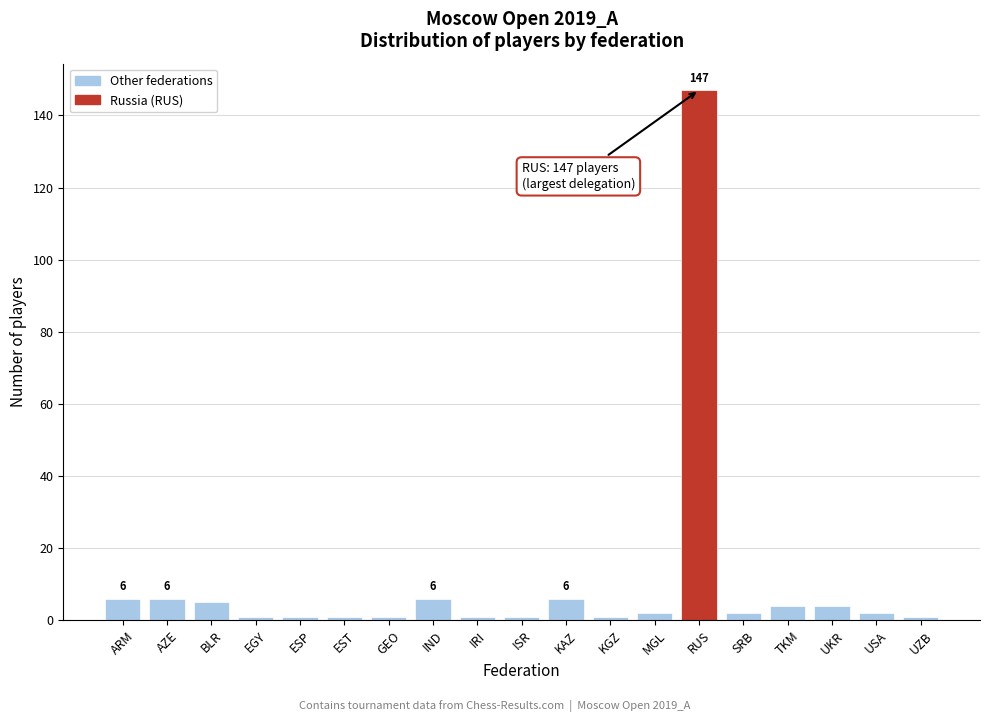

Reading left to right, list all the values displayed in this chart.

6	6	5	1	1	1	1	6	1	1	6	1	2	147	2	4	4	2	1